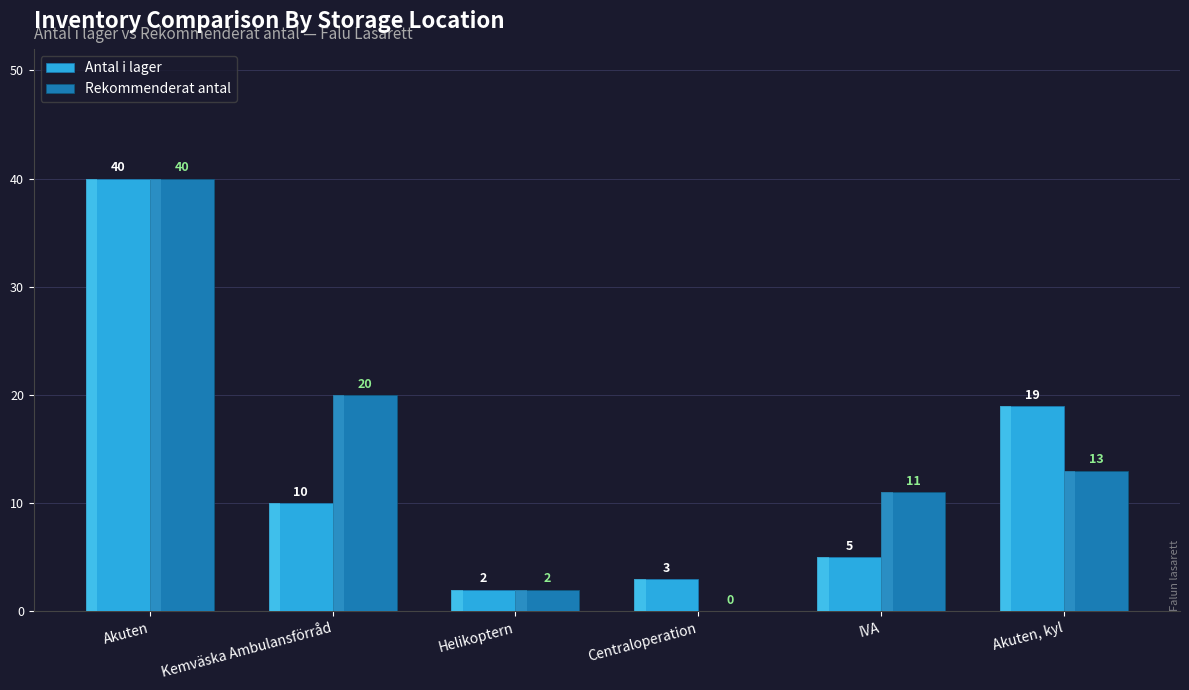

What is the greatest value displayed?

40